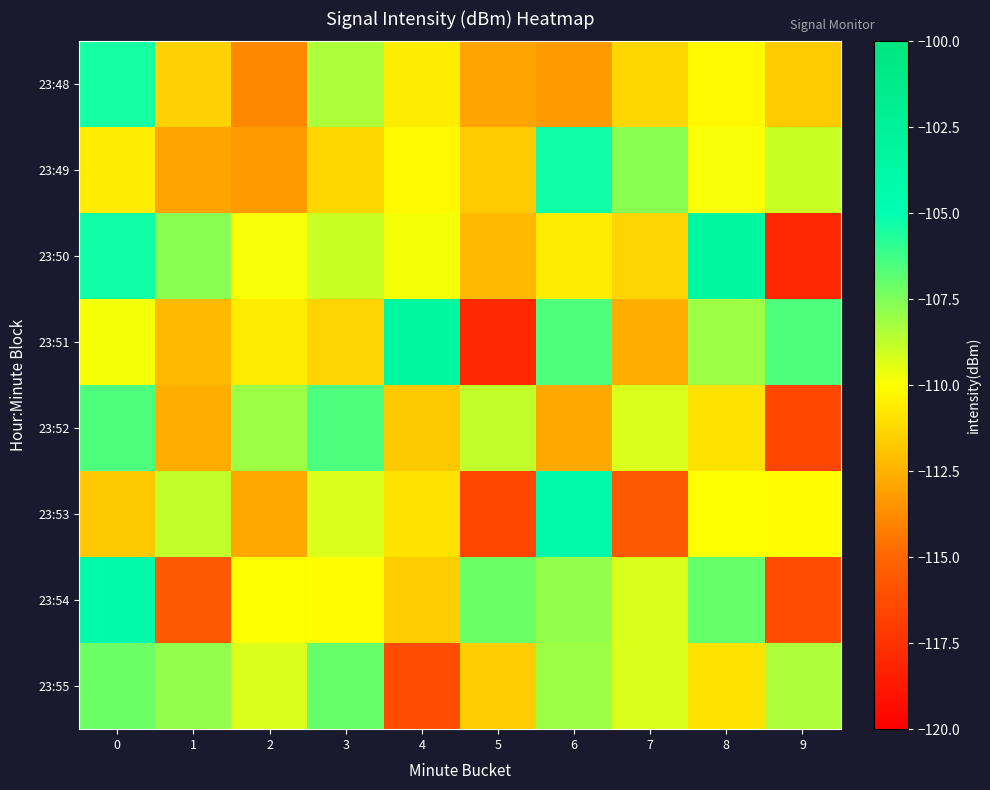

What is the smallest value displayed?

-118.0